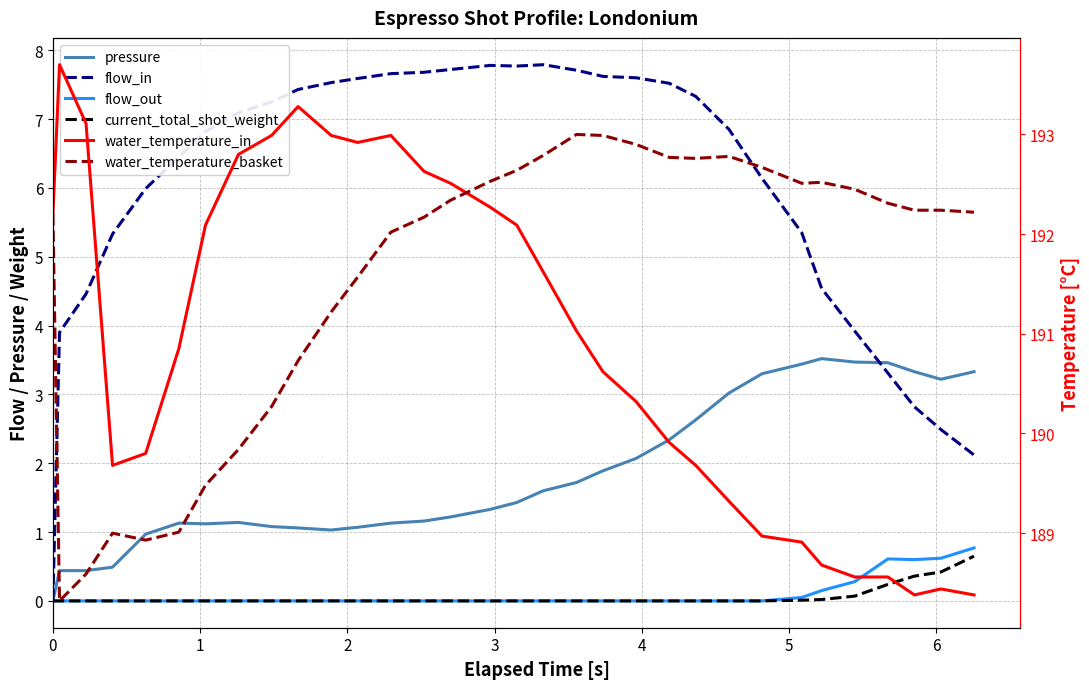

Count the number of data series in this chart.

6